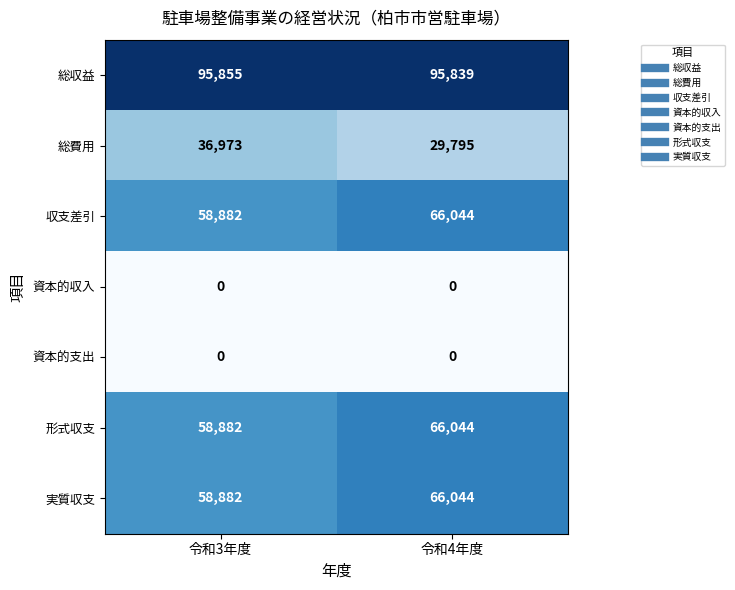

Reading left to right, list all the values displayed in this chart.

総収益: 令和3年度=95855	令和4年度=95839
総費用: 令和3年度=36973	令和4年度=29795
収支差引: 令和3年度=58882	令和4年度=66044
資本的収入: 令和3年度=0	令和4年度=0
資本的支出: 令和3年度=0	令和4年度=0
形式収支: 令和3年度=58882	令和4年度=66044
実質収支: 令和3年度=58882	令和4年度=66044